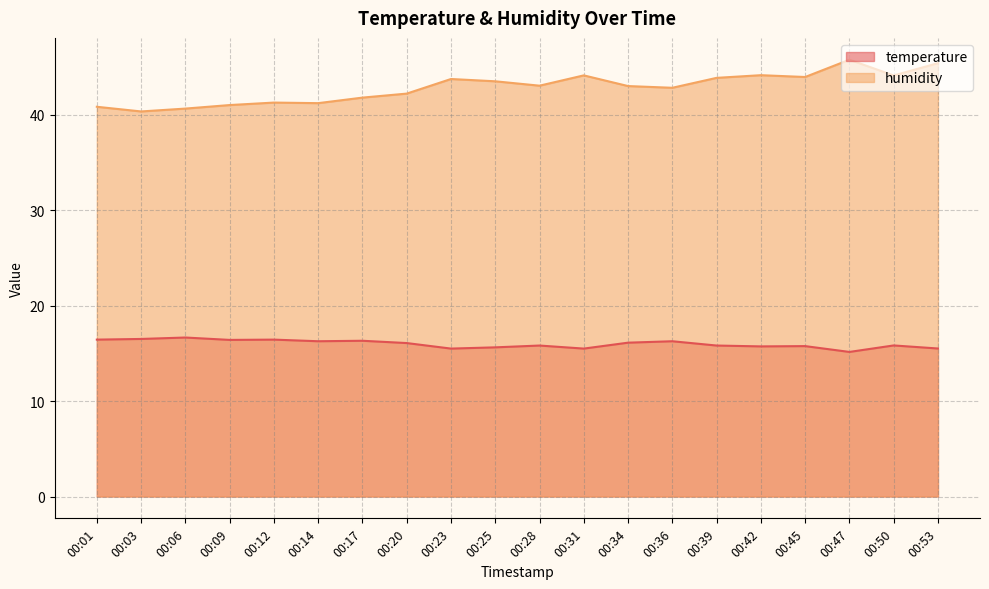

Rank the series by their average value, from lowest to highest.

temperature, humidity